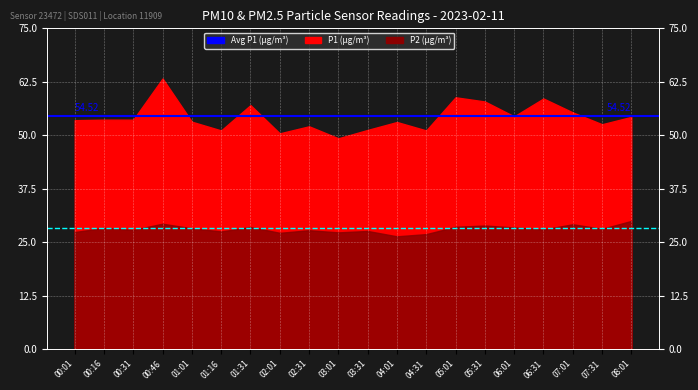

Which category has the lowest value in the Avg P1 (µg/m³) series?

00:01